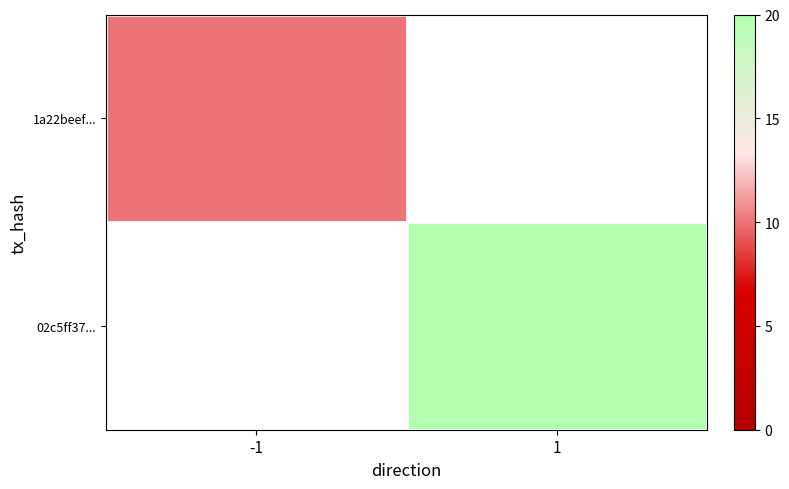

What is the maximum value shown in the chart?

20.0